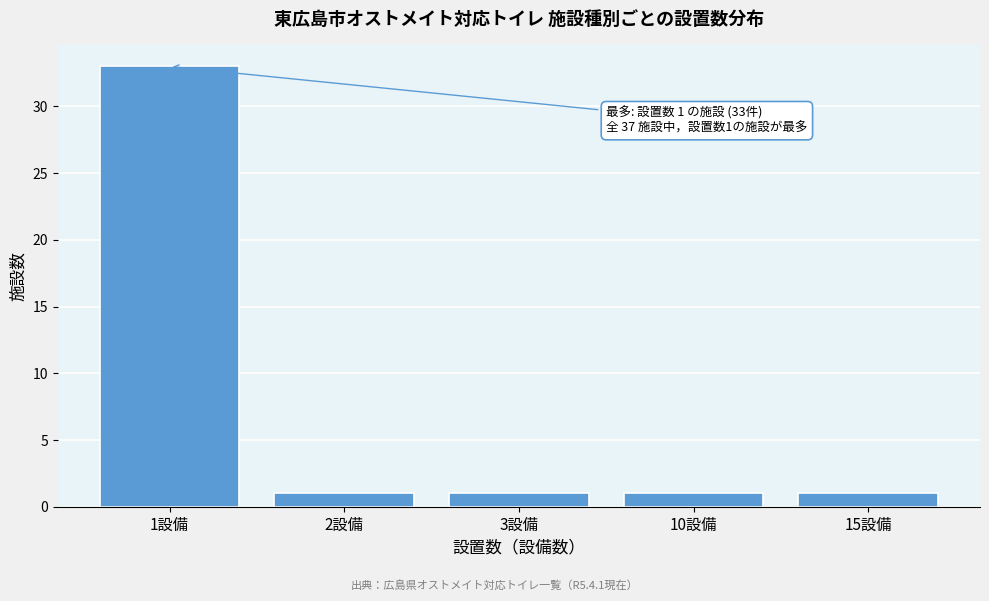

Reading left to right, what are all the values shown in this chart?

33	1	1	1	1